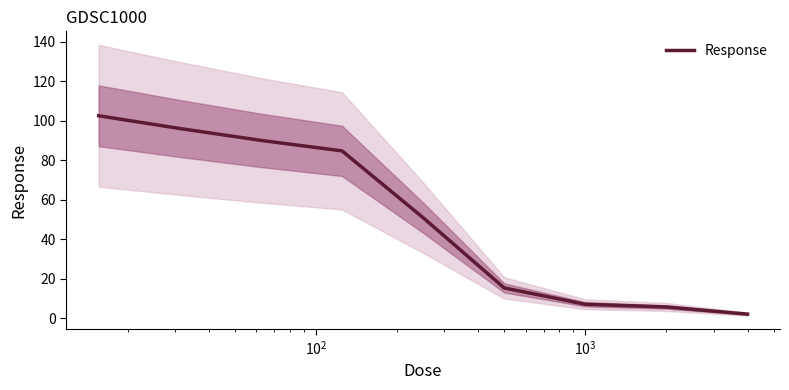

Does the chart have visible grid lines?

No